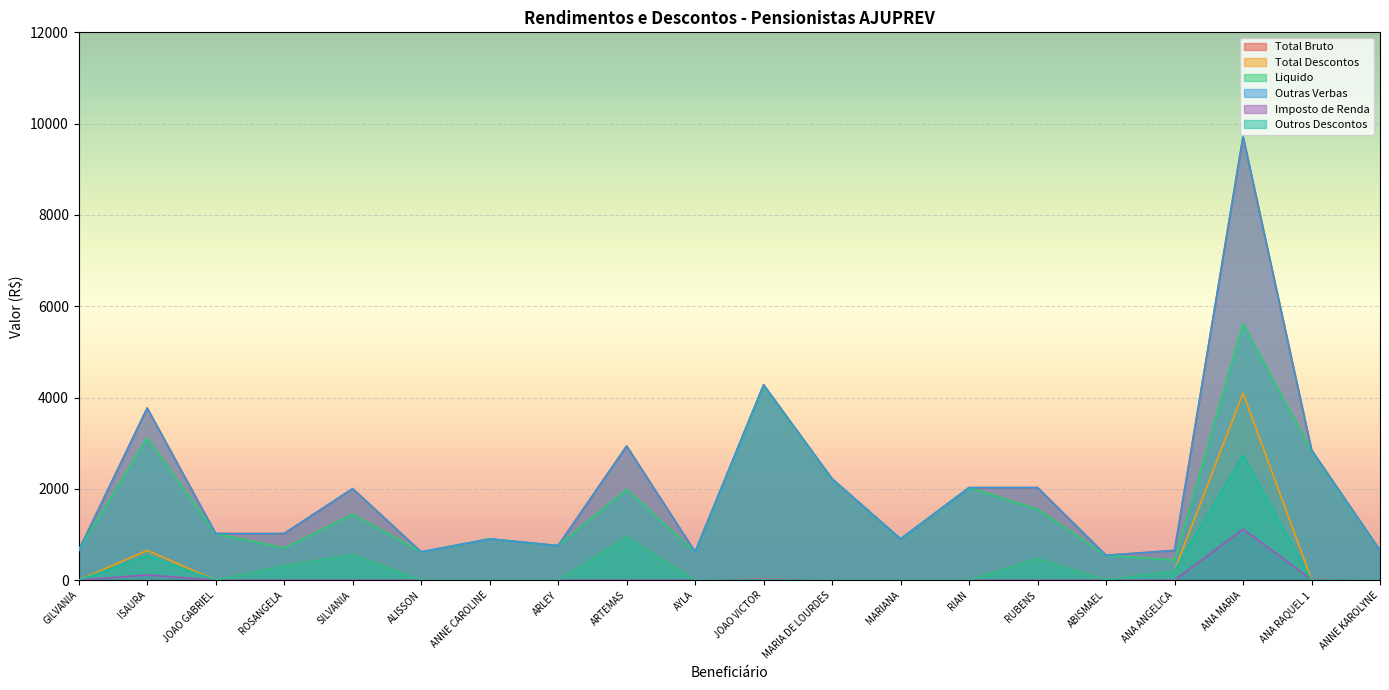

Rank the categories by Liquido value from lowest to highest.

ANA ANGELICA, ABISMAEL, ALISSON, AYLA, ANNE KAROLYNE, GILVANIA, ROSANGELA, ARLEY, ANNE CAROLINE, MARIANA, JOAO GABRIEL, SILVANIA, RUBENS, ARTEMAS, RIAN, MARIA DE LOURDES, ANA RAQUEL 1, ISAURA, JOAO VICTOR, ANA MARIA